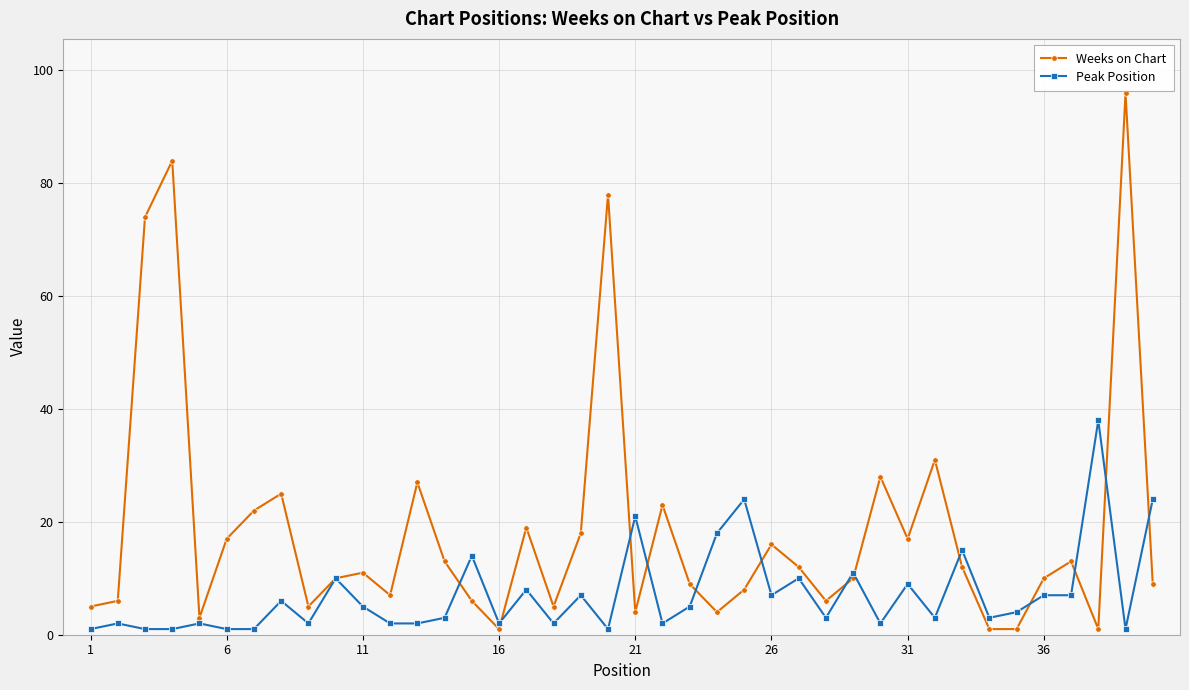

Reading right to left, list all the values displayed in this chart.

Weeks on Chart: 9	96	1	13	10	1	1	12	31	17	28	10	6	12	16	8	4	9	23	4	78	18	5	19	1	6	13	27	7	11	10	5	25	22	17	3	84	74	6	5
Peak Position: 24	1	38	7	7	4	3	15	3	9	2	11	3	10	7	24	18	5	2	21	1	7	2	8	2	14	3	2	2	5	10	2	6	1	1	2	1	1	2	1